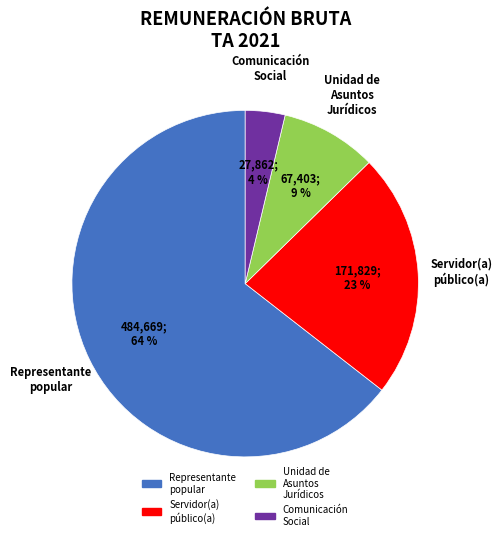

To the nearest percent, what is the average slice percentage?

25%